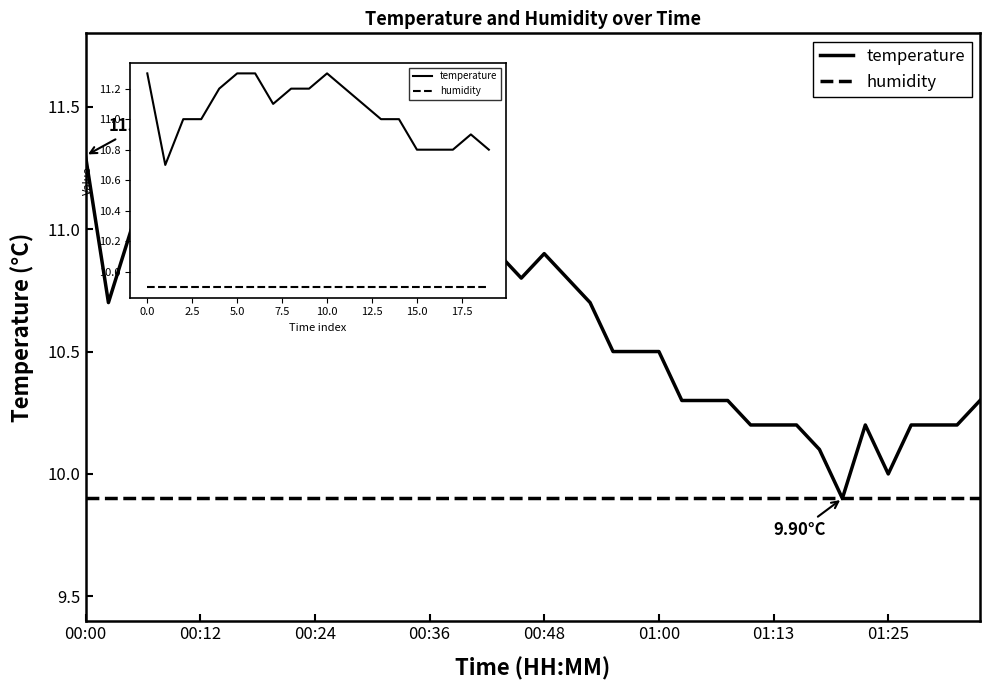

Which series has the largest total across all categories?

temperature